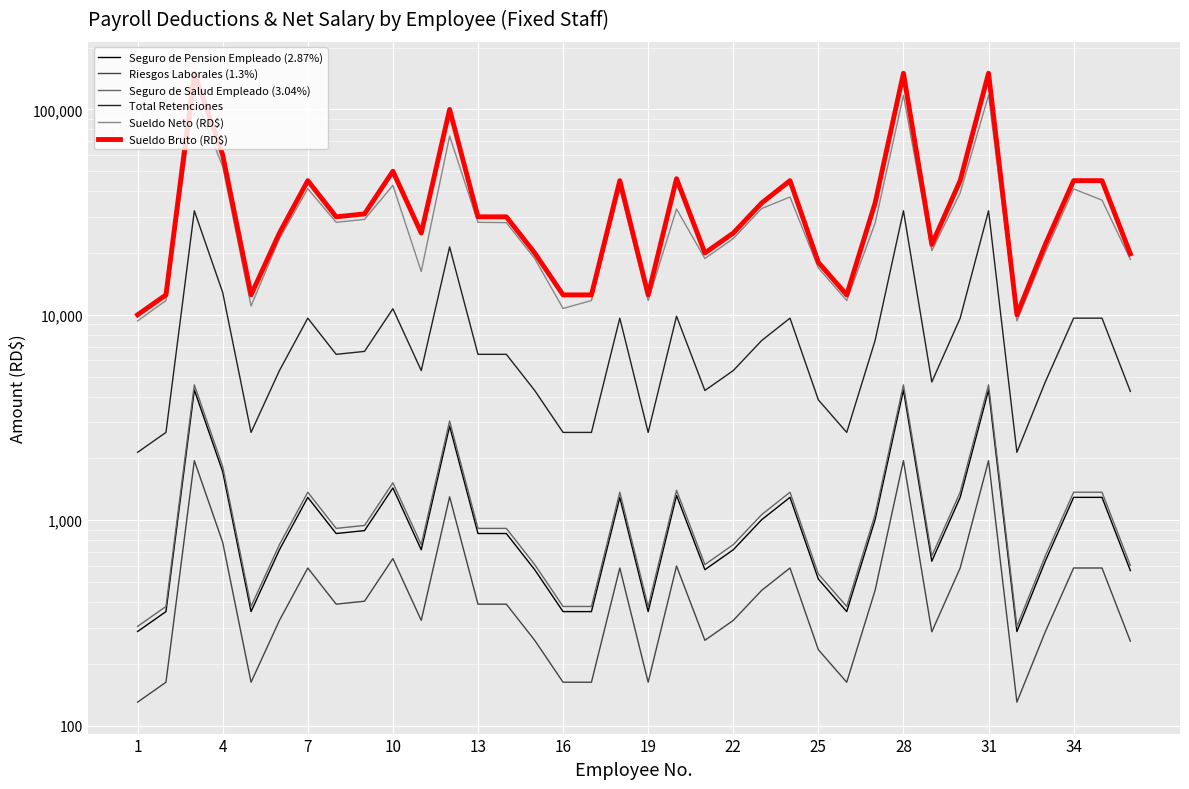

Reading right to left, extract all data points from this chart.

Seguro de Pension Empleado (2.87%): 568.3	1291.5	1291.5	631.4	287.0	4305.0	1291.5	631.4	4305.0	1004.5	358.8	516.6	1291.5	1004.5	717.5	574.0	1320.2	358.8	1291.5	358.8	358.8	574.0	861.0	861.0	2870.0	717.5	1435.0	889.7	861.0	1291.5	717.5	358.8	1722.0	4305.0	358.8	287.0
Riesgos Laborales (1.3%): 257.4	585.0	585.0	286.0	130.0	1950.0	585.0	286.0	1950.0	455.0	162.5	234.0	585.0	455.0	325.0	260.0	598.0	162.5	585.0	162.5	162.5	260.0	390.0	390.0	1300.0	325.0	650.0	403.0	390.0	585.0	325.0	162.5	780.0	1950.0	162.5	130.0
Seguro de Salud Empleado (3.04%): 601.9	1368.0	1368.0	668.8	304.0	4560.0	1368.0	668.8	4560.0	1064.0	380.0	547.2	1368.0	1064.0	760.0	608.0	1398.4	380.0	1368.0	380.0	380.0	608.0	912.0	912.0	3040.0	760.0	1520.0	942.4	912.0	1368.0	760.0	380.0	1824.0	4560.0	380.0	304.0
Total Retenciones: 4237.2	9630.0	9630.0	4708.0	2140.0	32100.0	9630.0	4708.0	32100.0	7490.0	2675.0	3852.0	9630.0	7490.0	5350.0	4280.0	9844.0	2675.0	9630.0	2675.0	2675.0	4280.0	6420.0	6420.0	21400.0	5350.0	10700.0	6634.0	6420.0	9630.0	5350.0	2675.0	12840.0	32100.0	2675.0	2140.0
Sueldo Neto (RD$): 18604.8	36167.4	41017.2	20174.8	9334.0	117243.4	39199.5	20524.8	117243.4	27906.5	11736.2	16911.2	37467.1	32906.5	23497.5	18793.0	32770.7	11736.2	41167.2	11736.2	10736.2	18793.0	28102.0	28202.0	74221.6	16246.6	42704.7	29142.9	28202.0	41117.2	23497.5	11036.2	52792.3	117243.4	11736.2	9334.0
Sueldo Bruto (RD$): 19800.0	45000.0	45000.0	22000.0	10000.0	150000.0	45000.0	22000.0	150000.0	35000.0	12500.0	18000.0	45000.0	35000.0	25000.0	20000.0	46000.0	12500.0	45000.0	12500.0	12500.0	20000.0	30000.0	30000.0	100000.0	25000.0	50000.0	31000.0	30000.0	45000.0	25000.0	12500.0	60000.0	150000.0	12500.0	10000.0